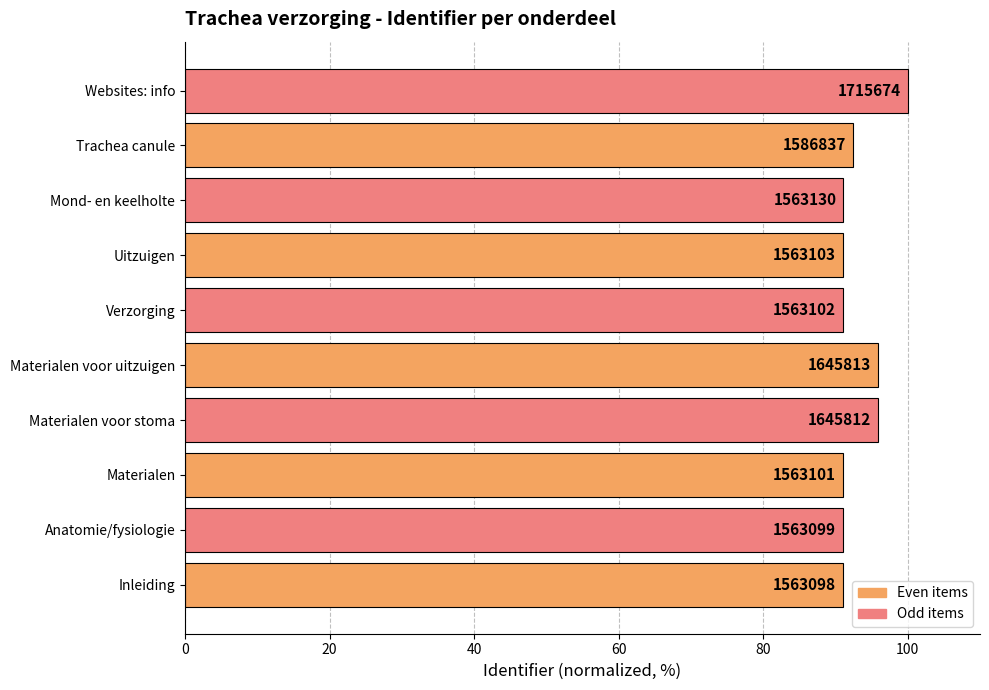

What is the difference between the maximum and second lowest values?

8.9